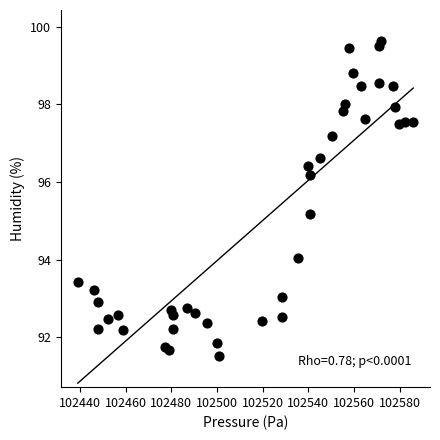

What Y value in the scatter plot is closest to 95?

95.2